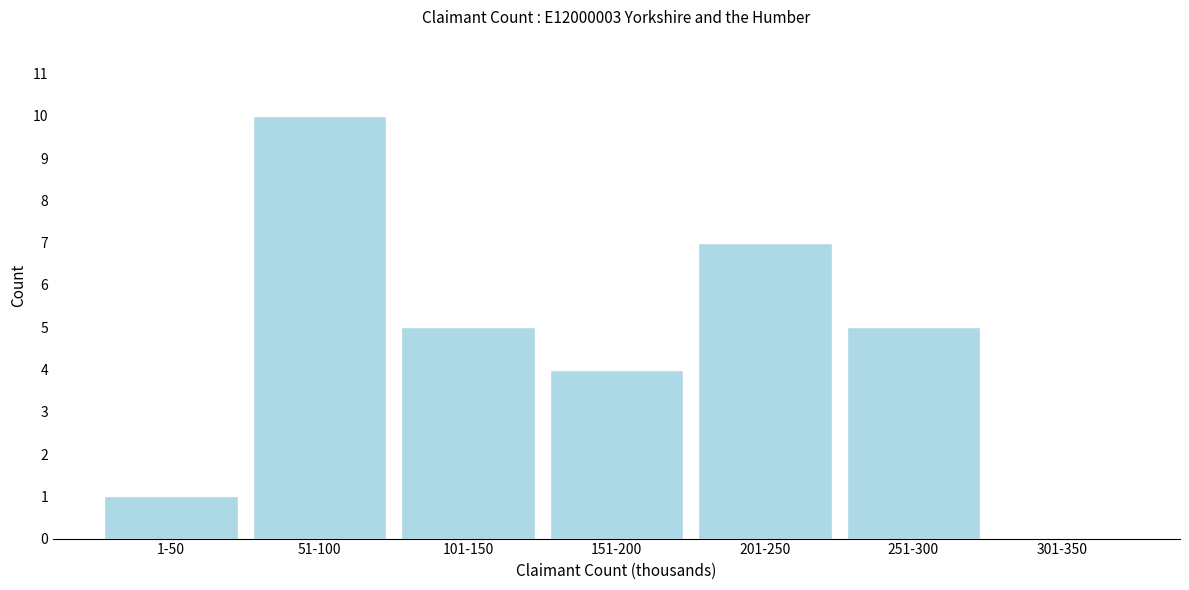

Reading left to right, what are all the values shown in this chart?

1-50=1	51-100=10	101-150=5	151-200=4	201-250=7	251-300=5	301-350=0